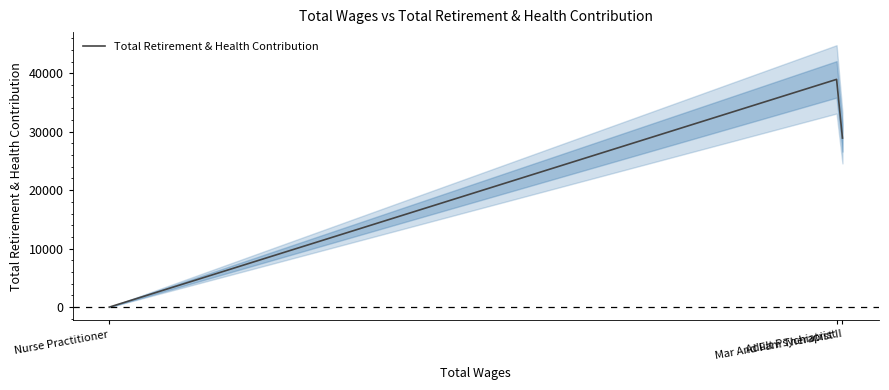

How many series are shown in this chart?

1